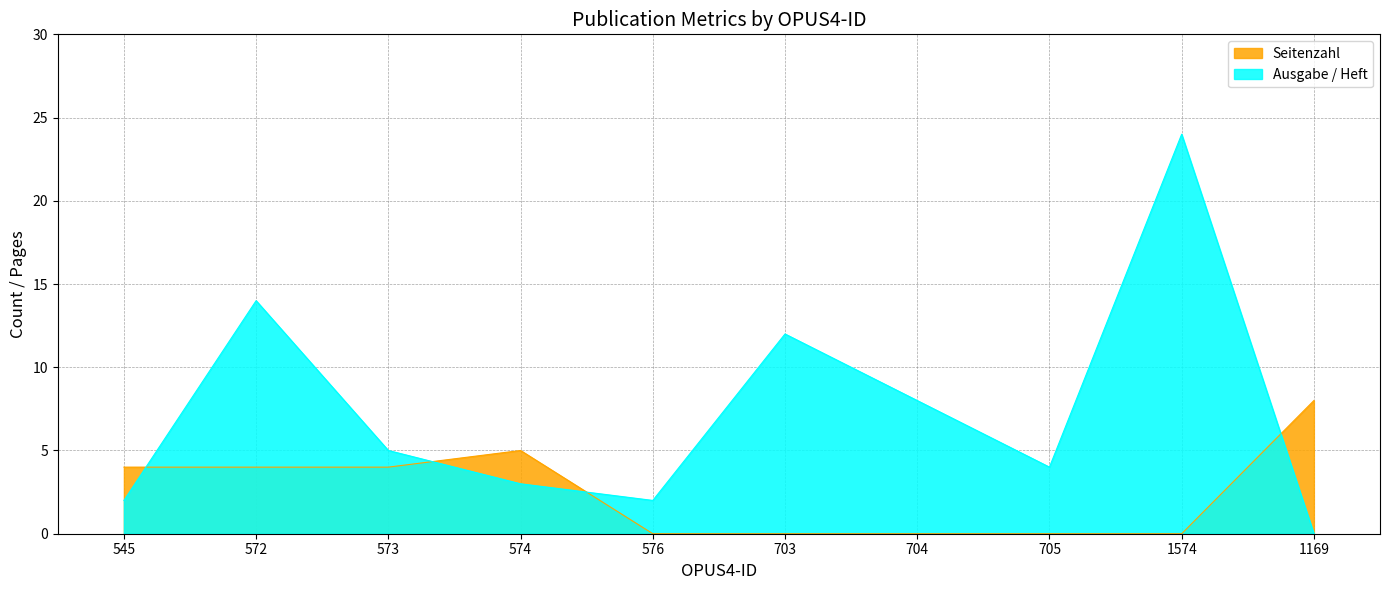

At which category is the sum across all series the highest?

1574